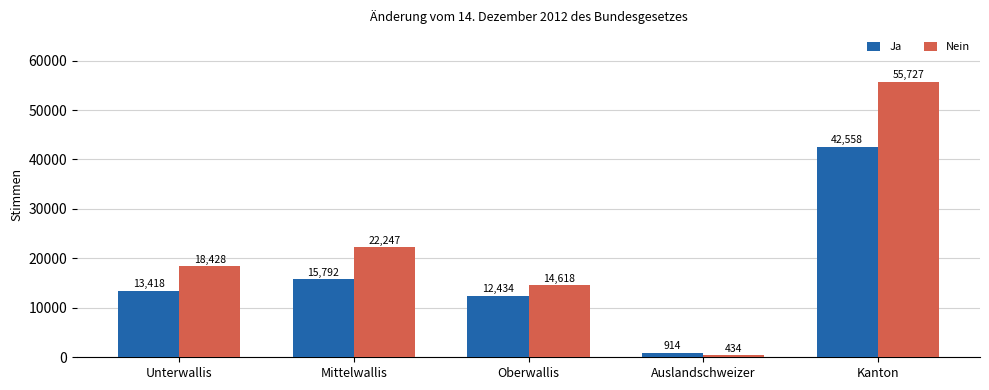

Reading left to right, extract all data points from this chart.

Ja: Unterwallis=13418	Mittelwallis=15792	Oberwallis=12434	Auslandschweizer=914	Kanton=42558
Nein: Unterwallis=18428	Mittelwallis=22247	Oberwallis=14618	Auslandschweizer=434	Kanton=55727